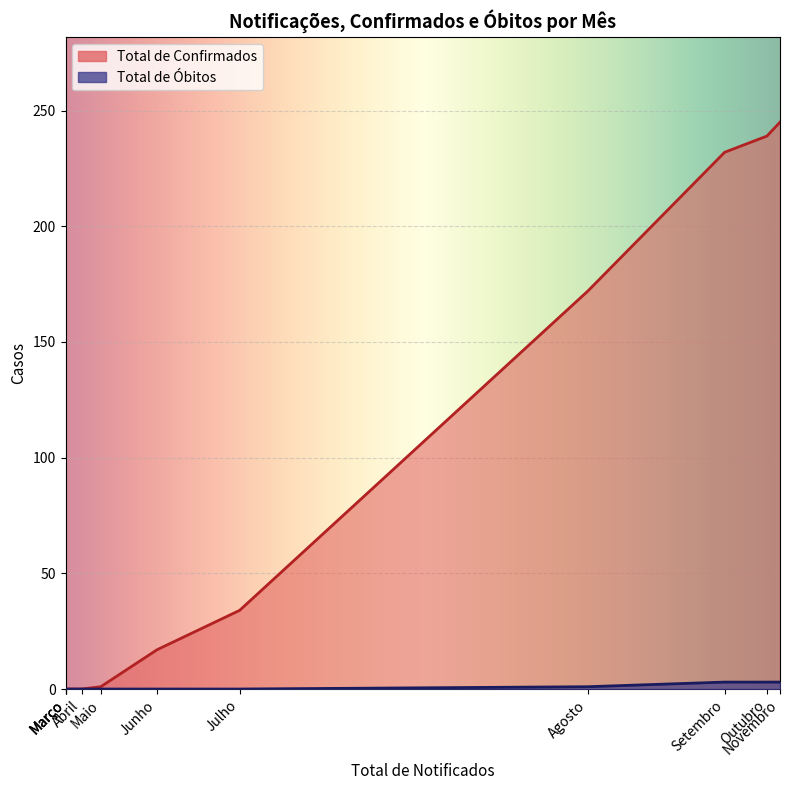

How many lines are shown in the chart?

2